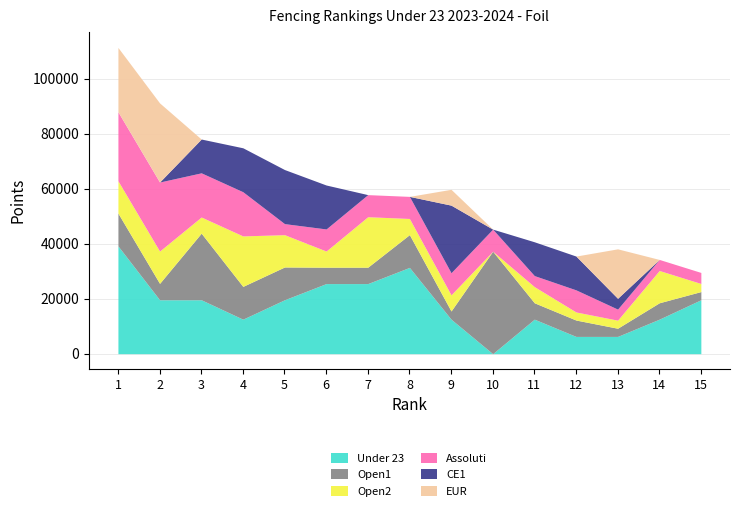

Between 5 and 7, which series saw the biggest shift?

CE1